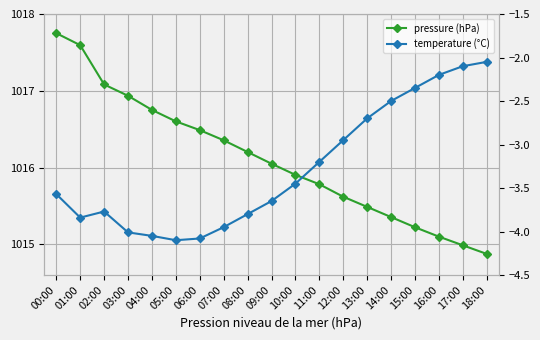

True or false: temperature (°C) and pressure (hPa) intersect in this chart.

False